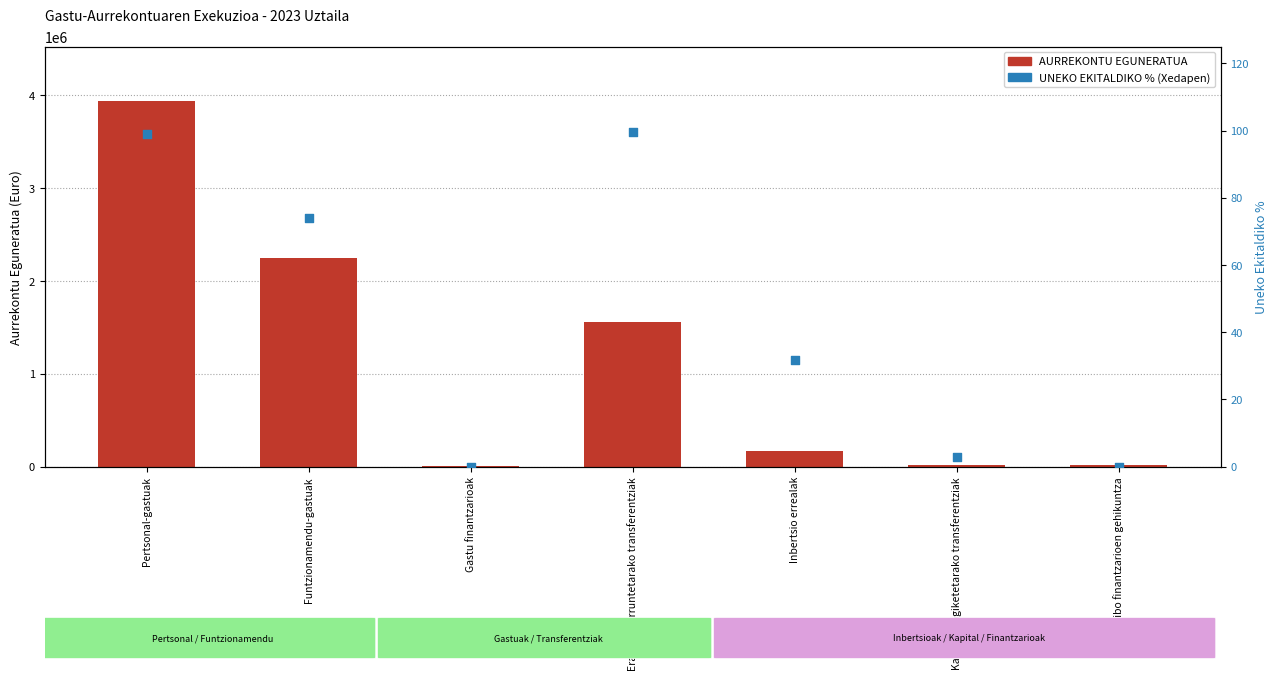

Which series reaches the minimum Y coordinate?

UNEKO EKITALDIKO % (Xedapen)